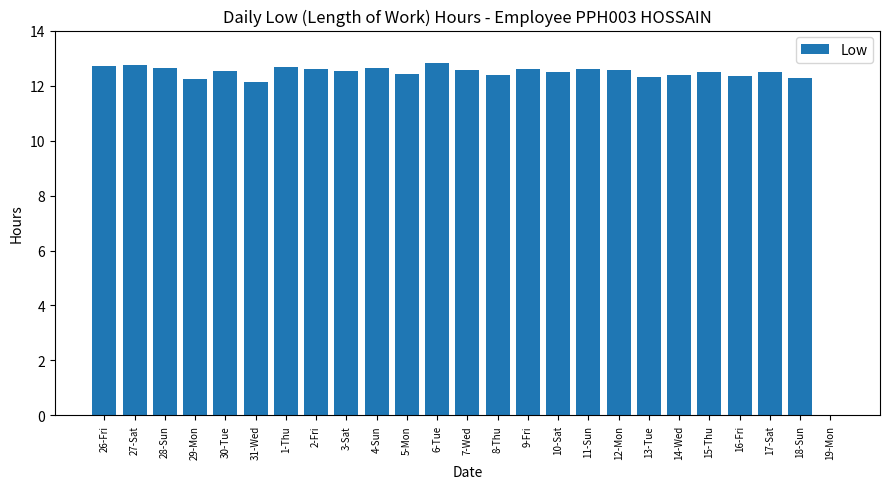

How many values exceed 12?

24